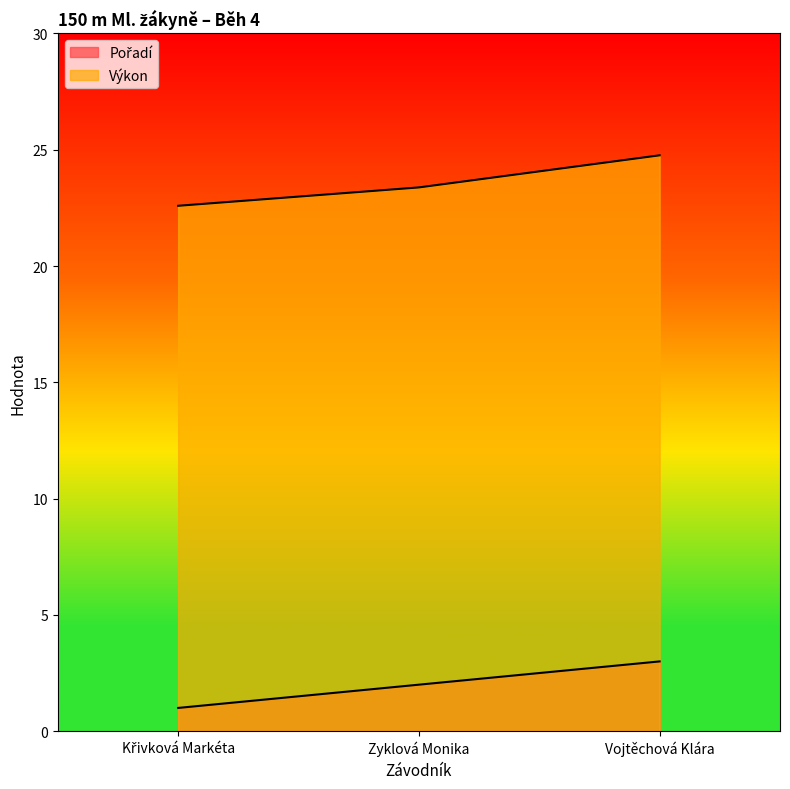

Which has a higher value, Vojtěchová Klára or Zyklová Monika?

Vojtěchová Klára